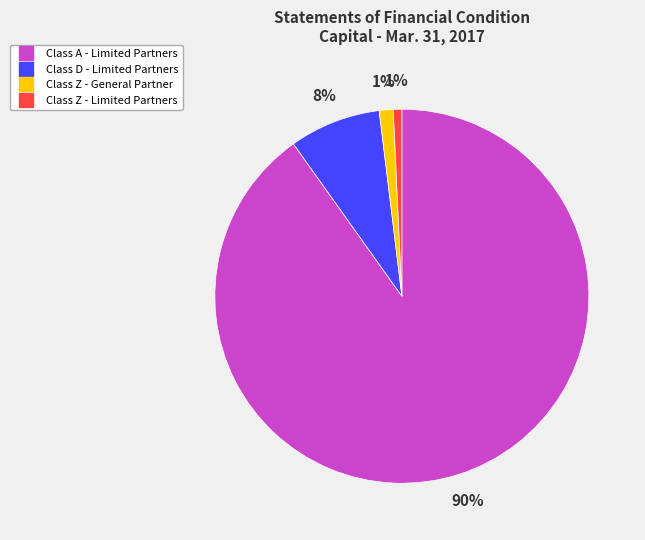

To the nearest percent, what portion does Class A - Limited Partners represent?

90%